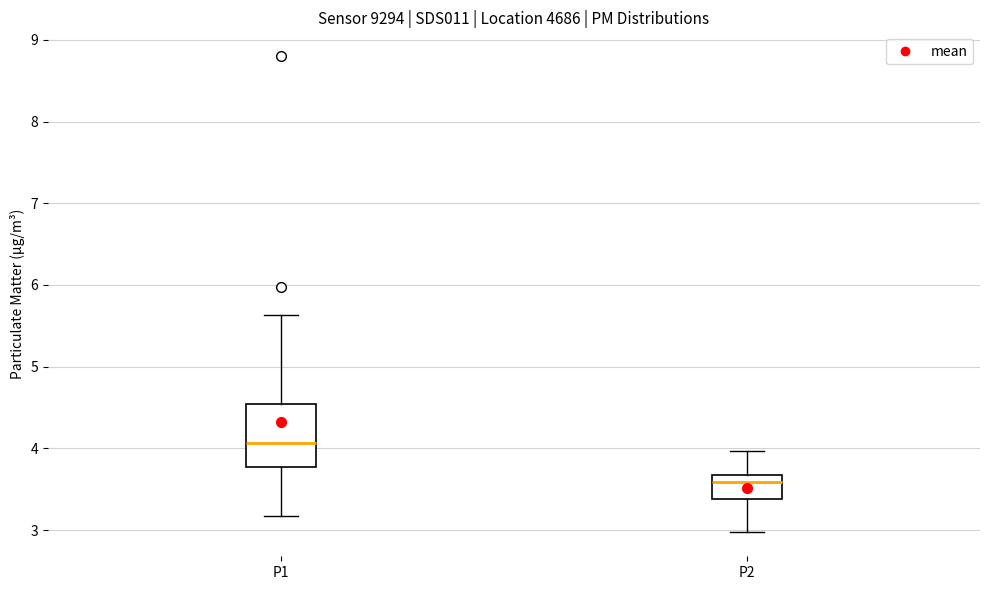

Reading left to right, read every box against the y-axis: the position of its median line, the range the box covers, and the ends of its whiskers. The values are not printed on the chart, so give them approximately, as read against the axis.

P1: median 4.1, box 3.8 to 4.5, whiskers 3.2 to 5.6
P2: median 3.6, box 3.4 to 3.7, whiskers 3.0 to 4.0